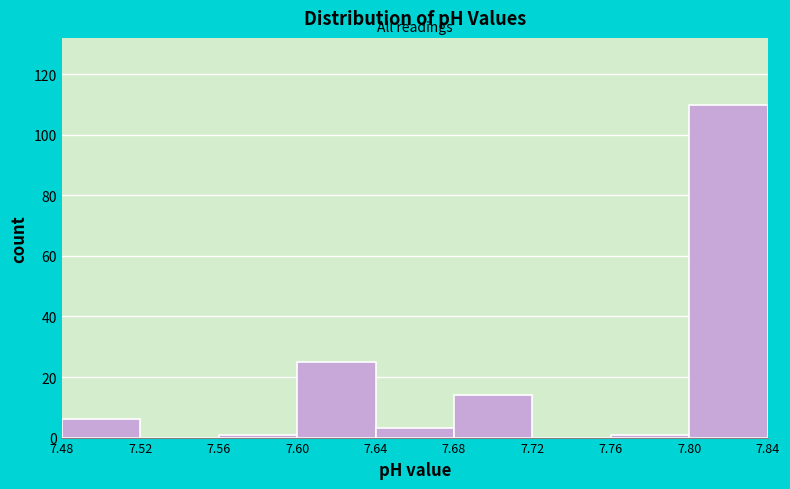

Over which range of the x-axis is the bar tallest?

7.80 to 7.84